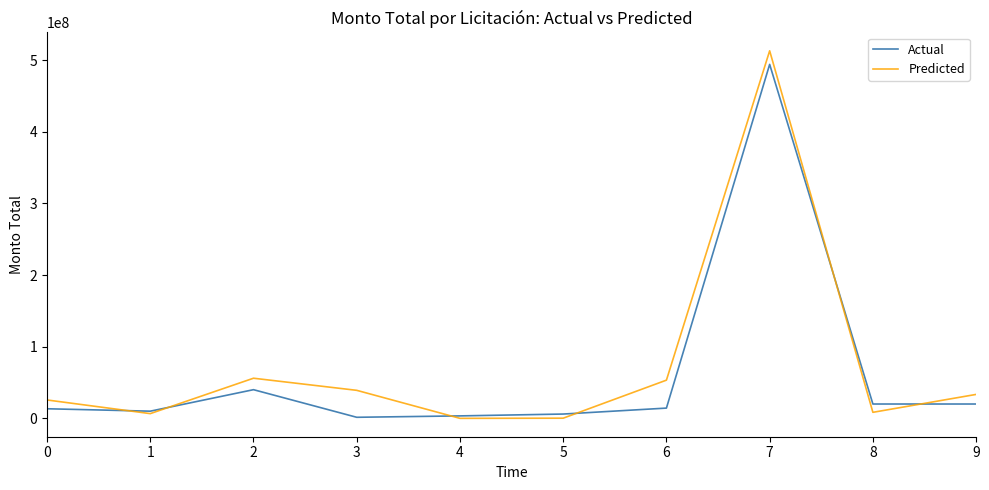

What is the difference between the maximum and second lowest values in the Predicted series?

512737508.0